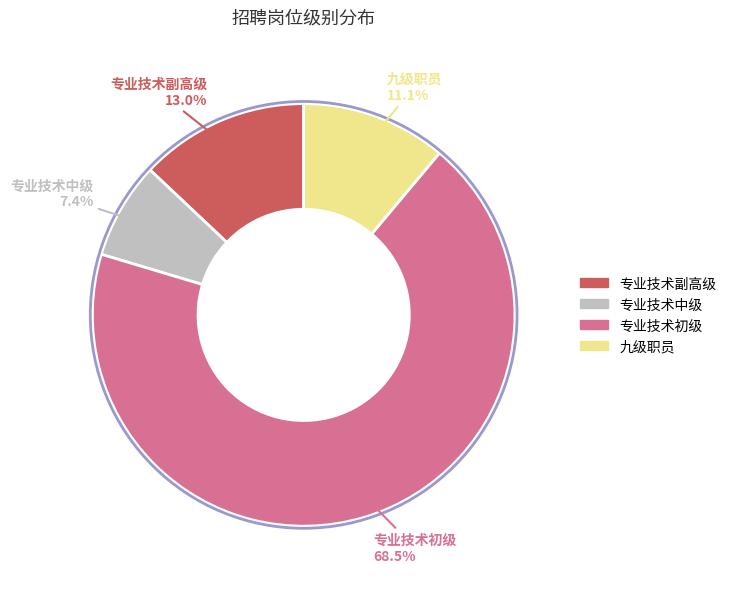

The 专业技术初级 slice represents 80% of the pie. True or false?

False